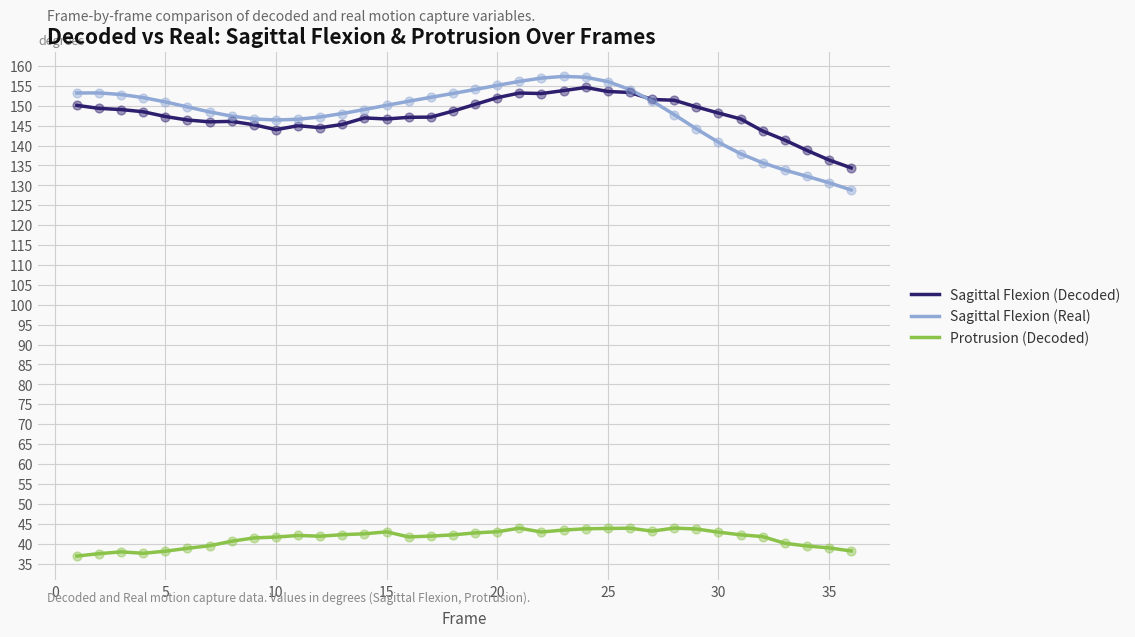

Which series has the largest range (max minus min)?

Sagittal Flexion (Real)